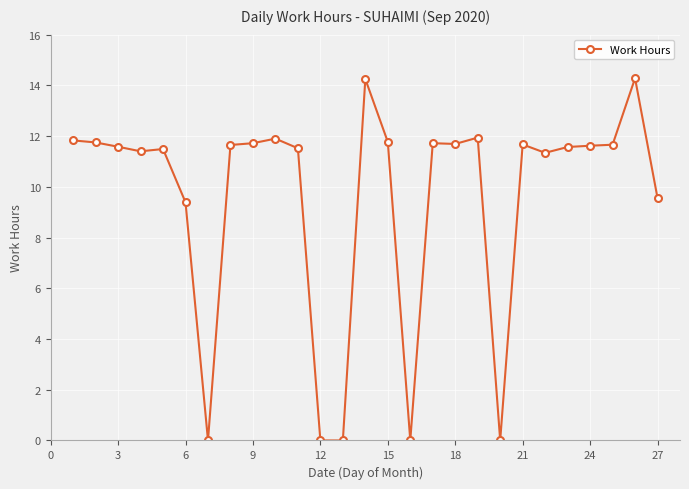

How many values exceed 11?

20